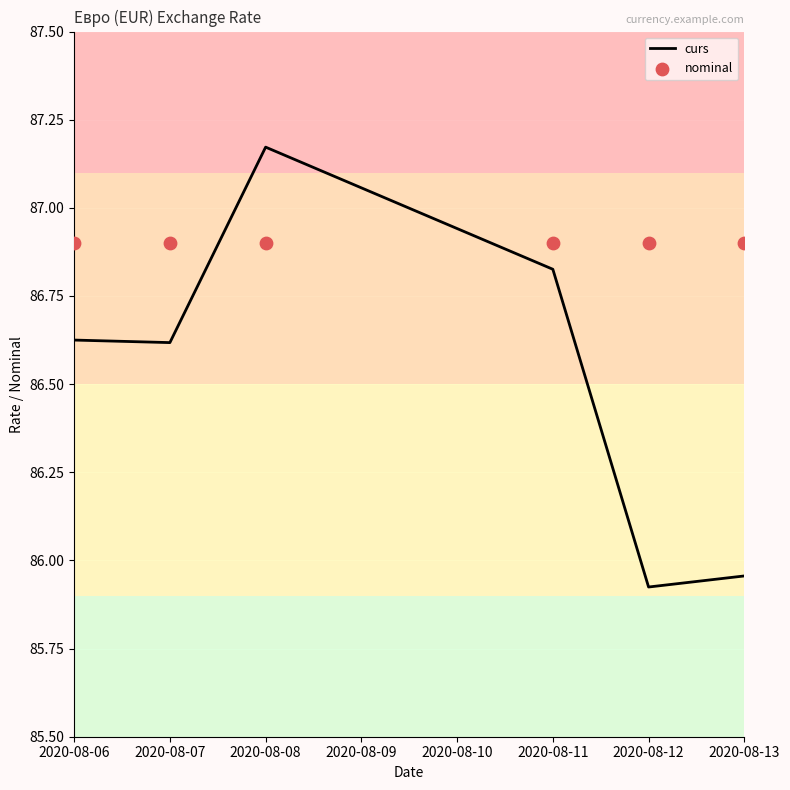

Is the value of curs at 2020-08-11 greater than the value of nominal at 2020-08-07?

No